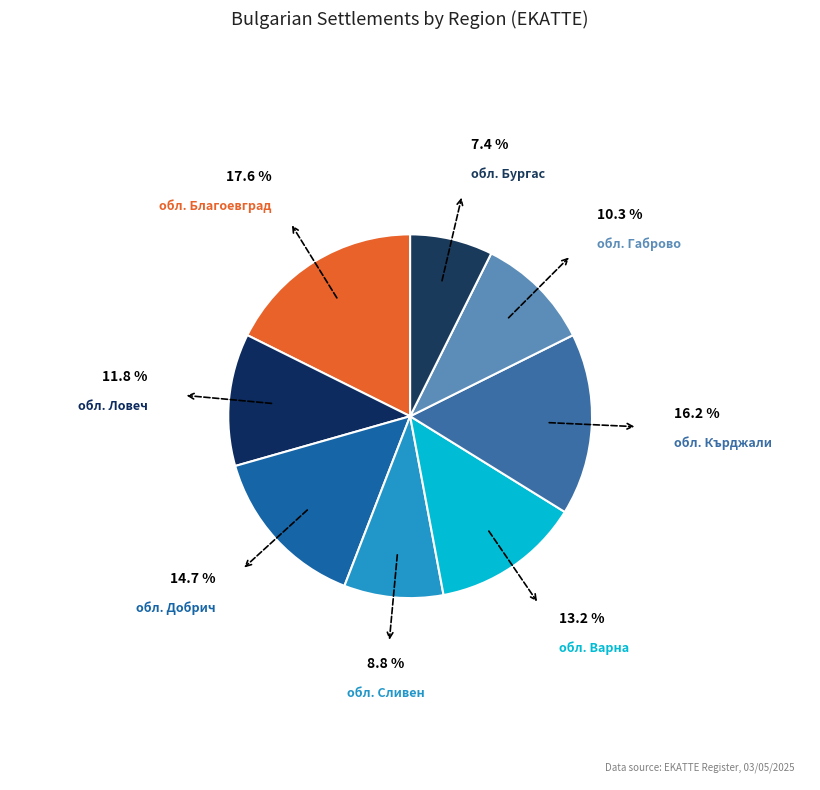

Which slice is the largest?

обл. Благоевград